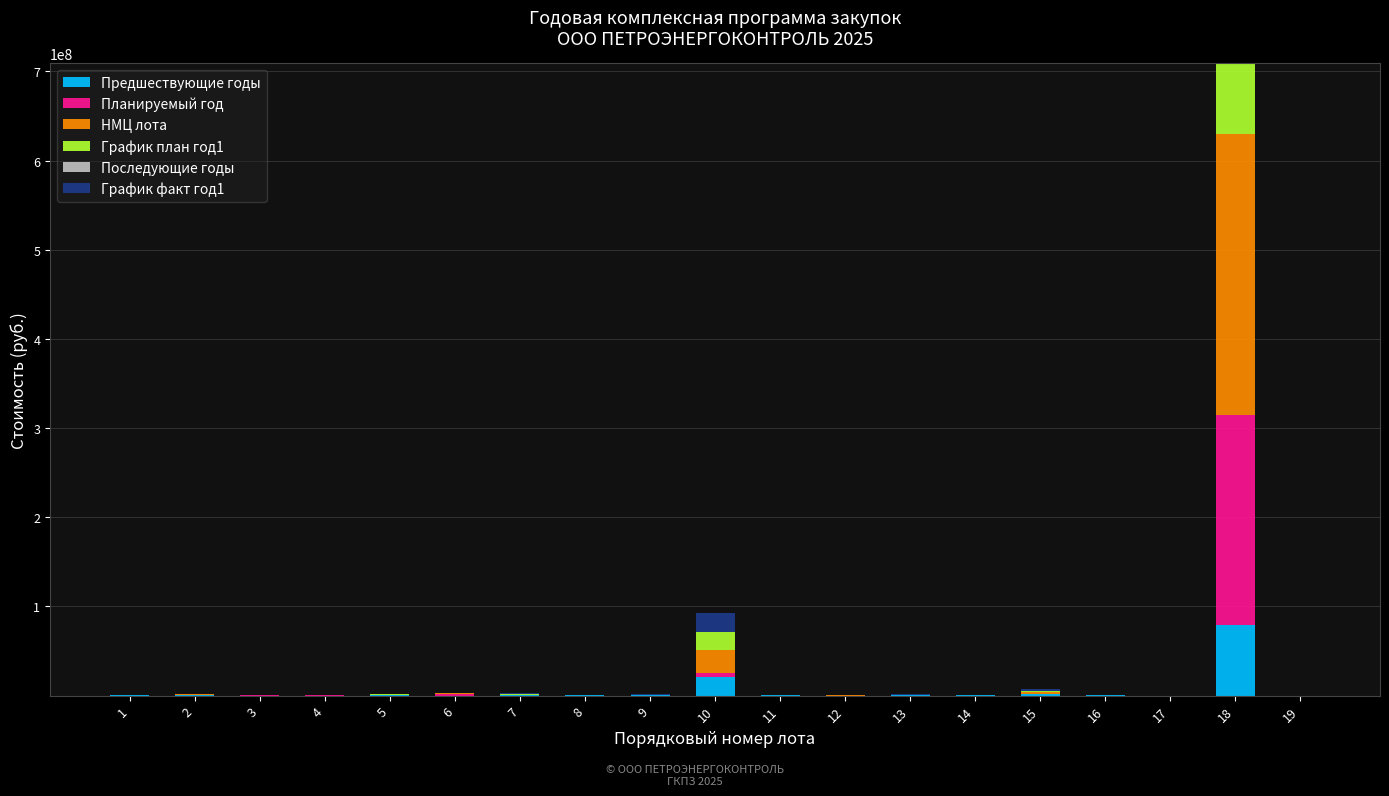

At which category is the sum across all series the highest?

18